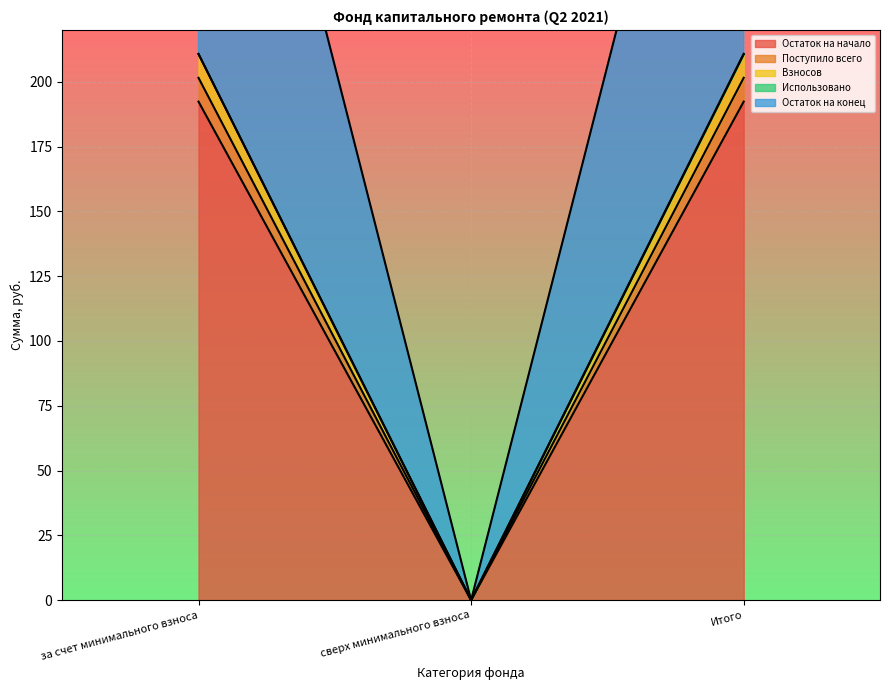

What is the highest value of the Остаток на конец series?

210.7